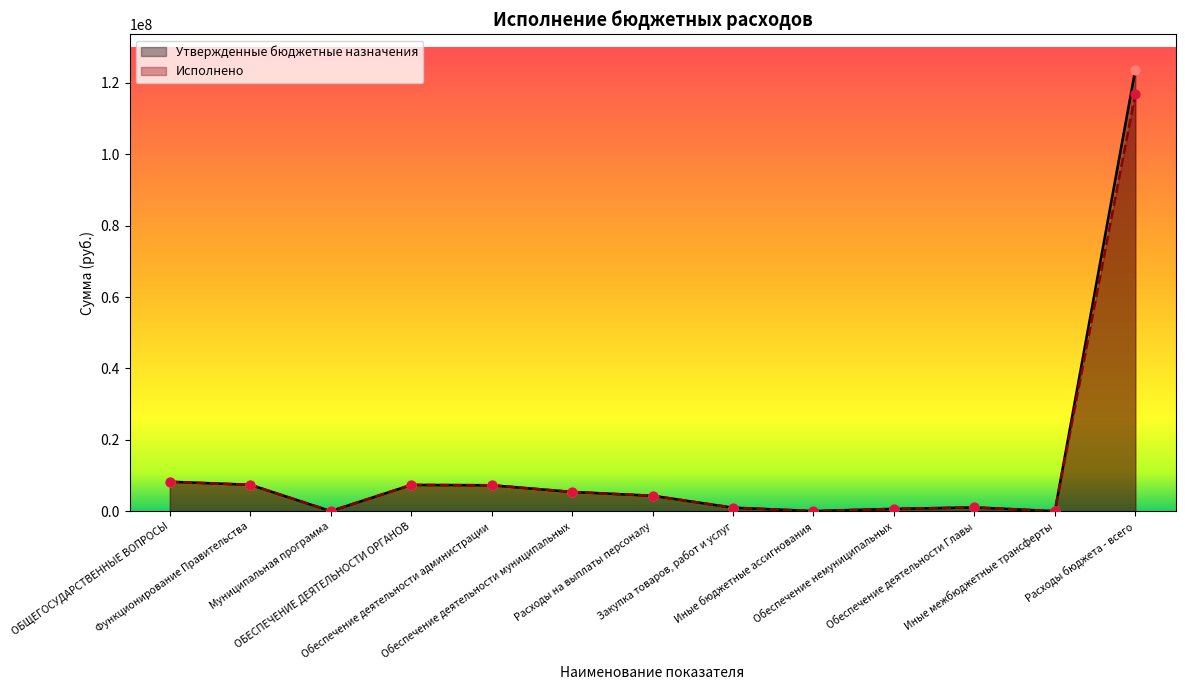

Which series has the widest spread of Y values?

Утвержденные бюджетные назначения